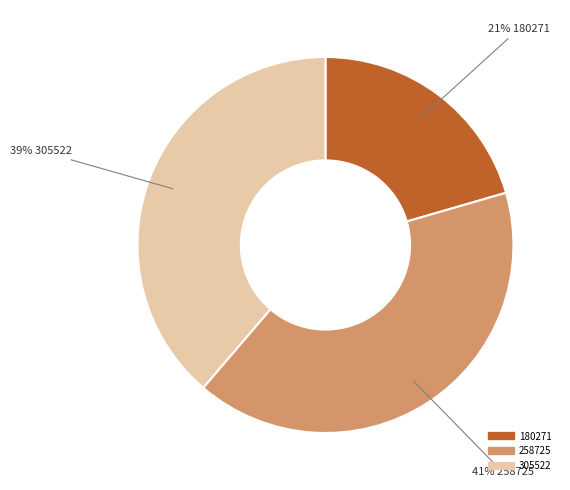

To the nearest percent, what is the combined percentage of 258725 and 180271?

61%